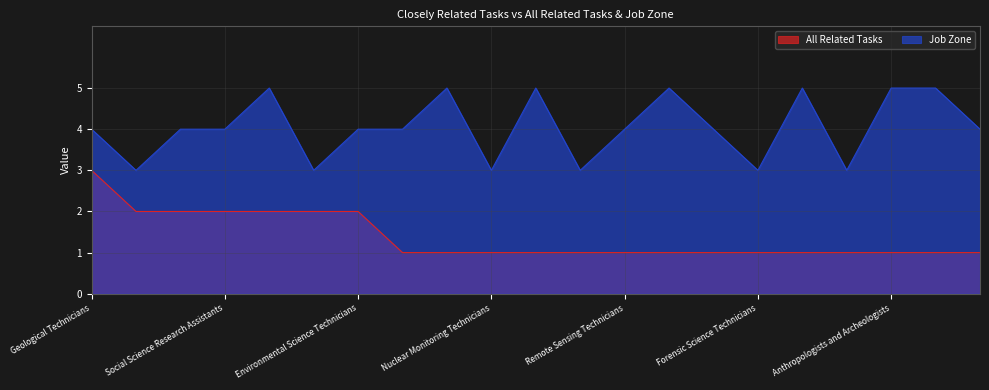

Reading left to right, extract all data points from this chart.

All Related Tasks: 3	2	2	2	2	2	2	1	1	1	1	1	1	1	1	1	1	1	1	1	1
Job Zone: 4	3	4	4	5	3	4	4	5	3	5	3	4	5	4	3	5	3	5	5	4